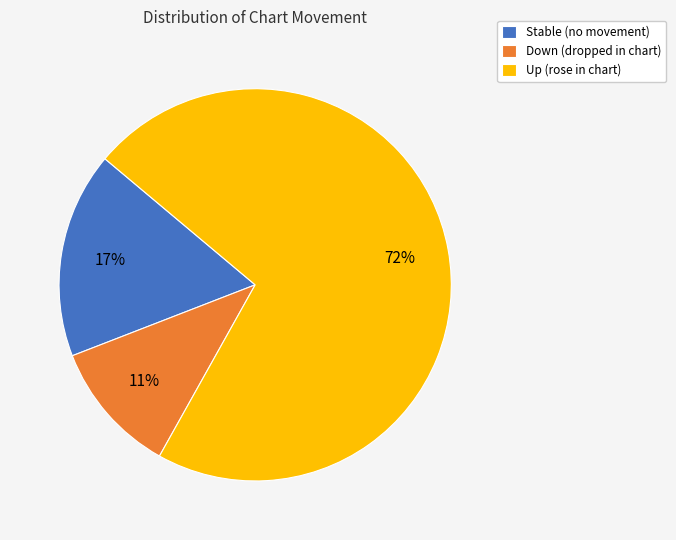

To the nearest percent, what is the difference between the Up (rose in chart) and Down (dropped in chart) slice percentages?

61%